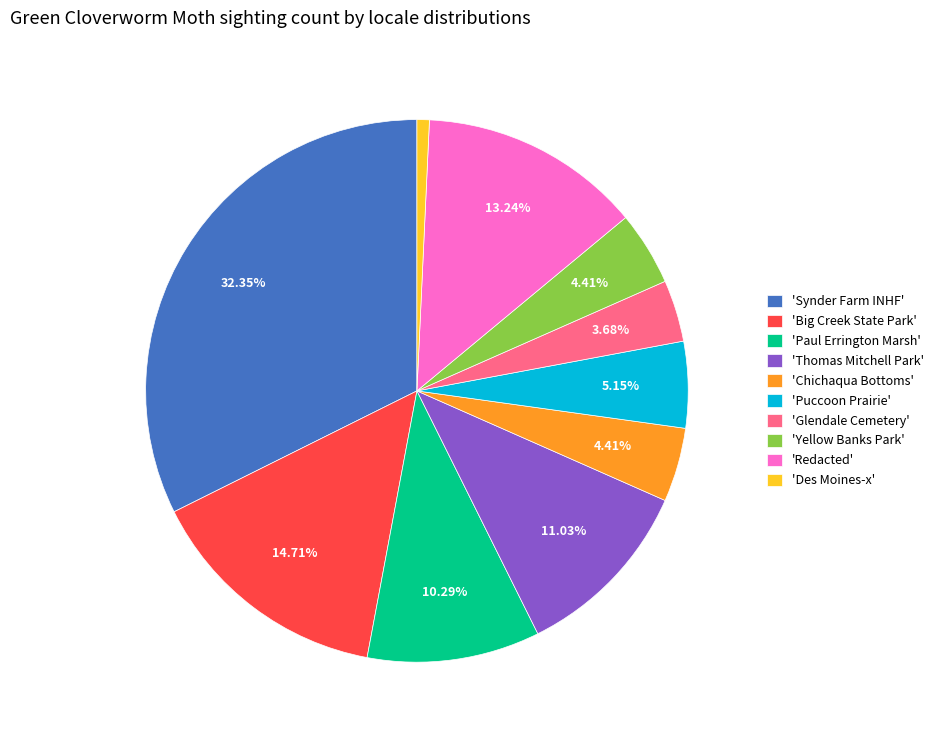

Which category has the smallest portion of the pie?

'Des Moines-x'